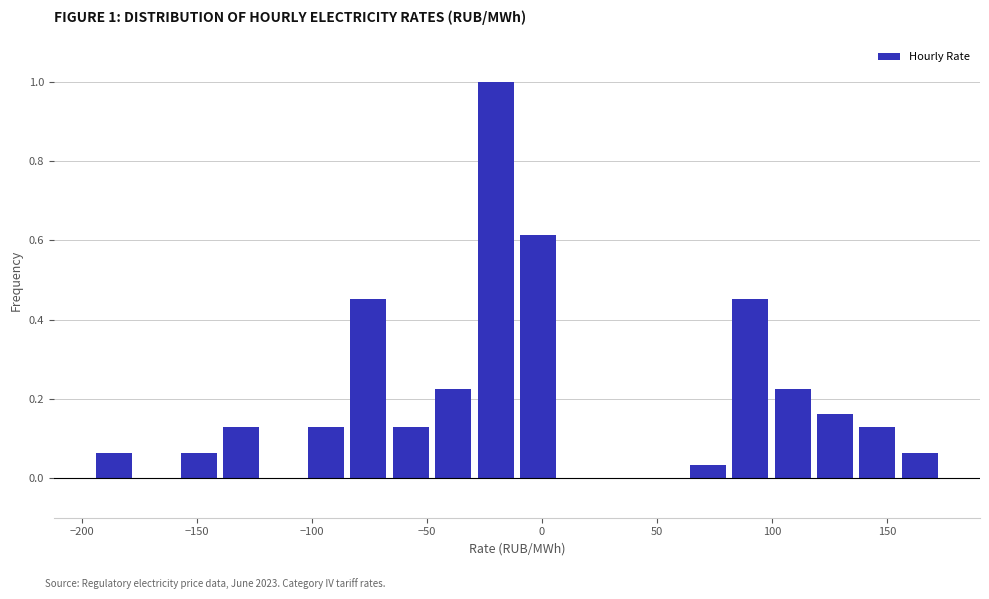

Read against the x-axis, roughly where is the centre of the tallest bar?

-20